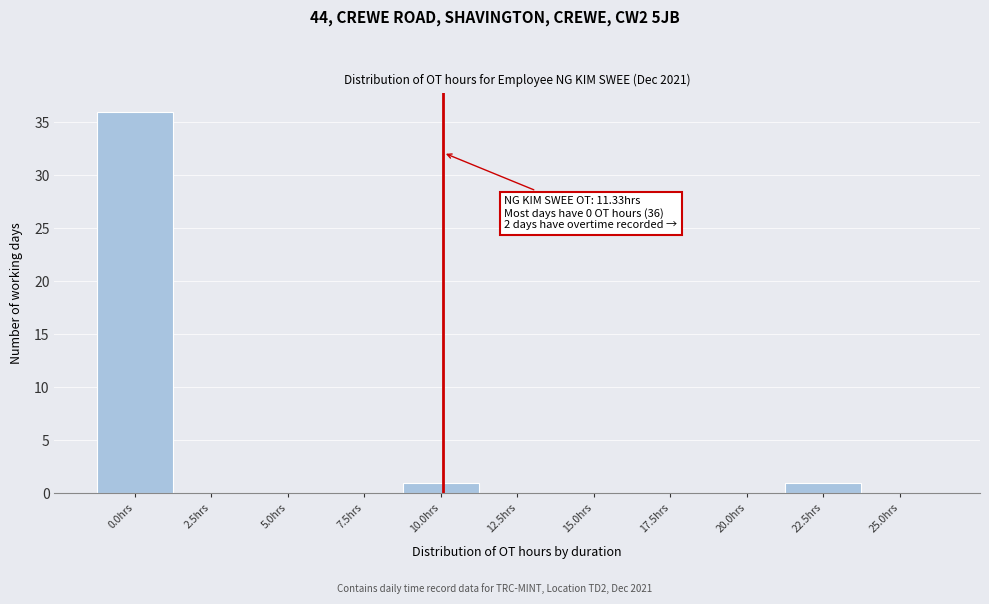

Reading left to right, transcribe all the data shown in this chart.

0.0hrs=36	2.5hrs=0	5.0hrs=0	7.5hrs=0	10.0hrs=1	12.5hrs=0	15.0hrs=0	17.5hrs=0	20.0hrs=0	22.5hrs=1	25.0hrs=0